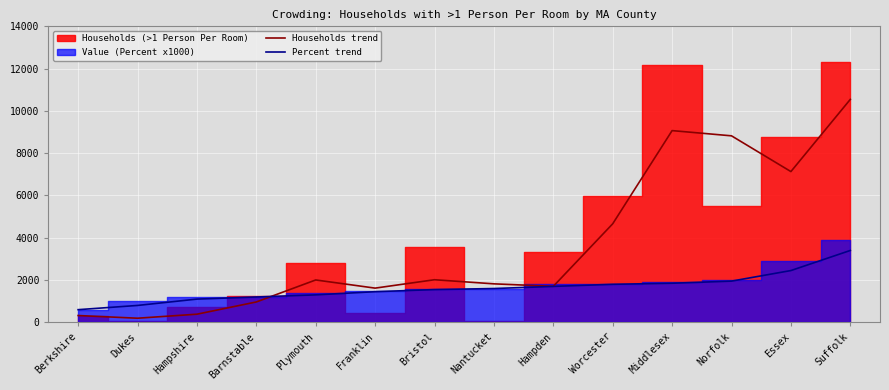

What is the highest value of the Households trend series?

10545.5